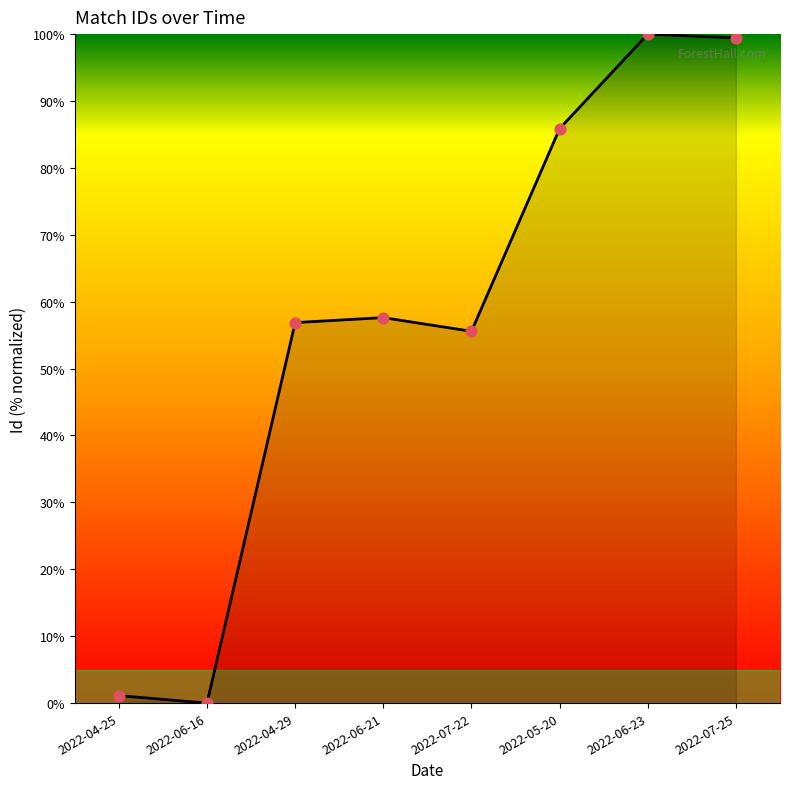

Between 2022-05-20 and 2022-06-23, which is larger?

2022-06-23